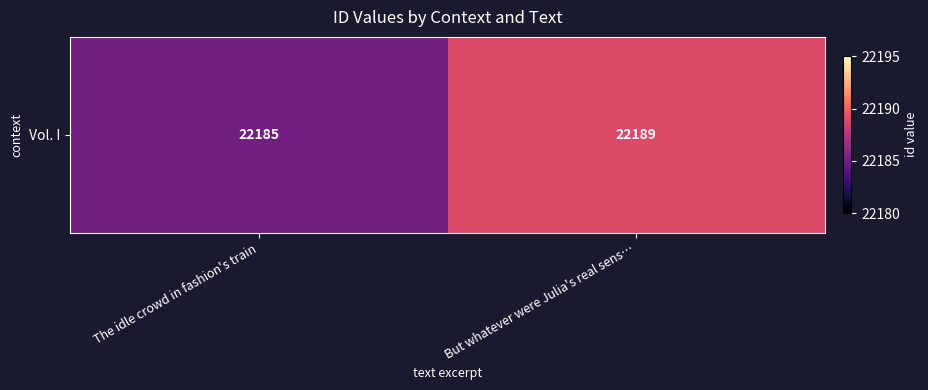

What is the minimum value shown in the chart?

22185